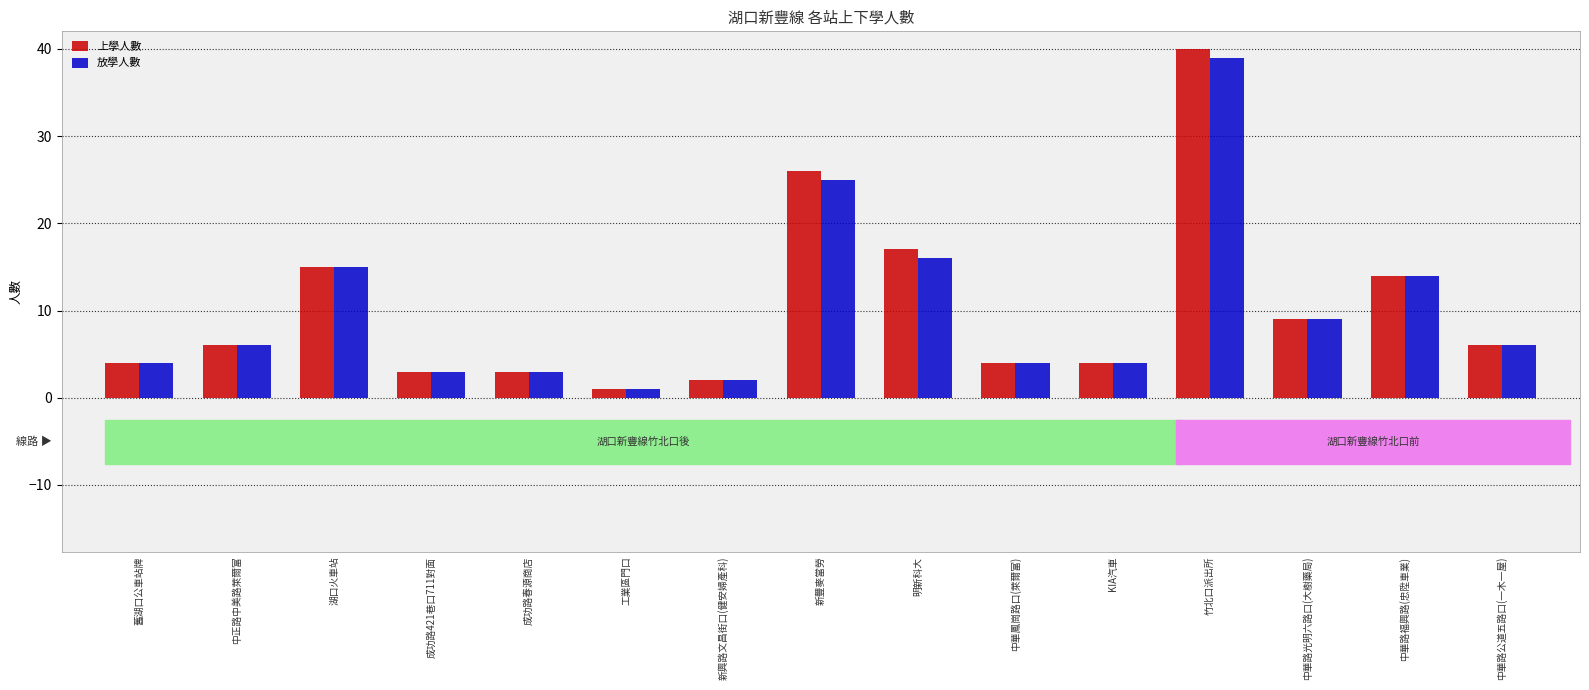

Reading left to right, list all the values displayed in this chart.

上學人數: 4	6	15	3	3	1	2	26	17	4	4	40	9	14	6
放學人數: 4	6	15	3	3	1	2	25	16	4	4	39	9	14	6